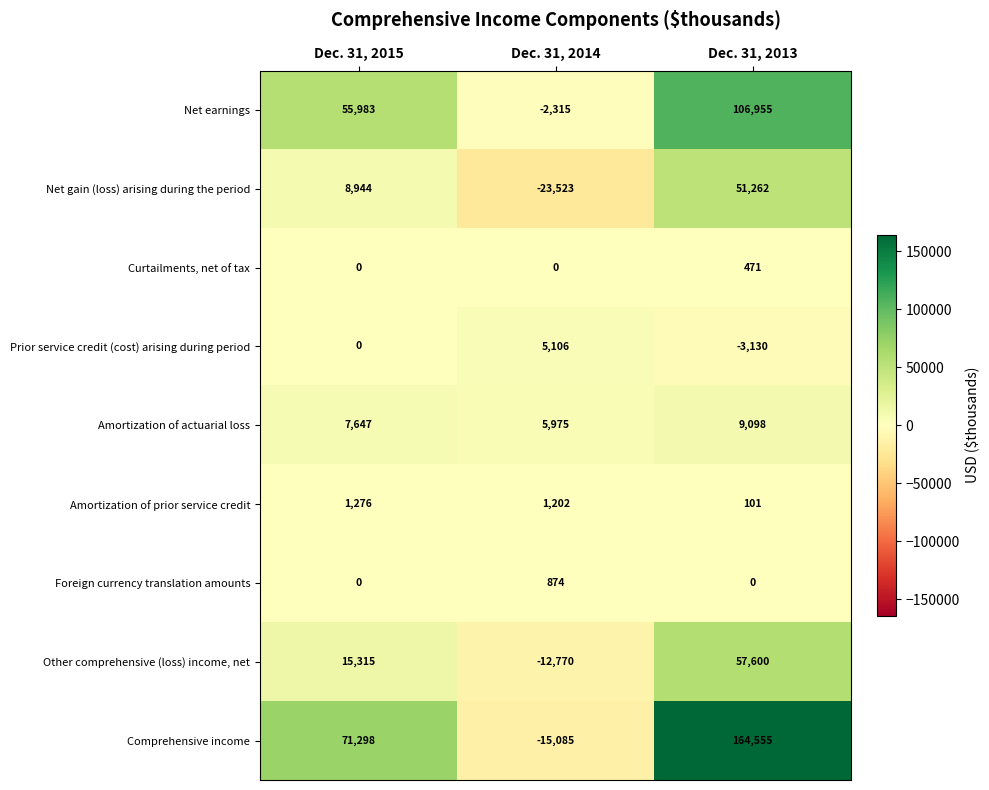

Reading left to right, list all the values displayed in this chart.

Net earnings: 55983	-2315	106955
Net gain (loss) arising during the period: 8944	-23523	51262
Curtailments, net of tax: 0	0	471
Prior service credit (cost) arising during period: 0	5106	-3130
Amortization of actuarial loss: 7647	5975	9098
Amortization of prior service credit: 1276	1202	101
Foreign currency translation amounts: 0	874	0
Other comprehensive (loss) income, net: 15315	-12770	57600
Comprehensive income: 71298	-15085	164555